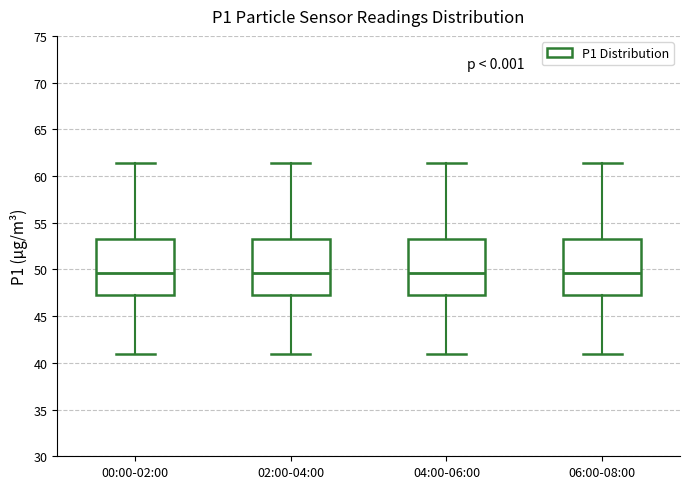

Where is the lower edge of the box for 02:00-04:00 on the y-axis? The values are not printed on the chart, so give them approximately, as read against the axis.

47.5